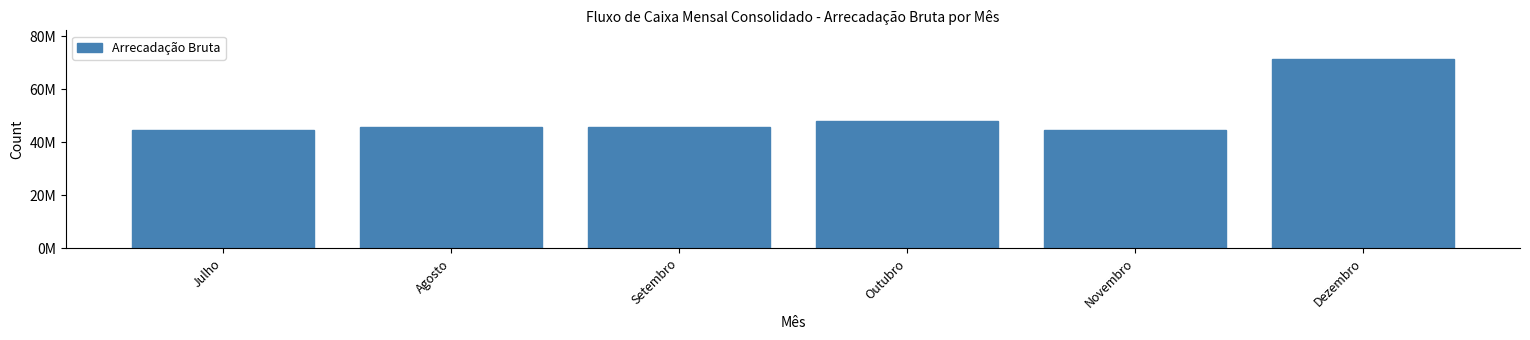

Are the bars horizontal?

No